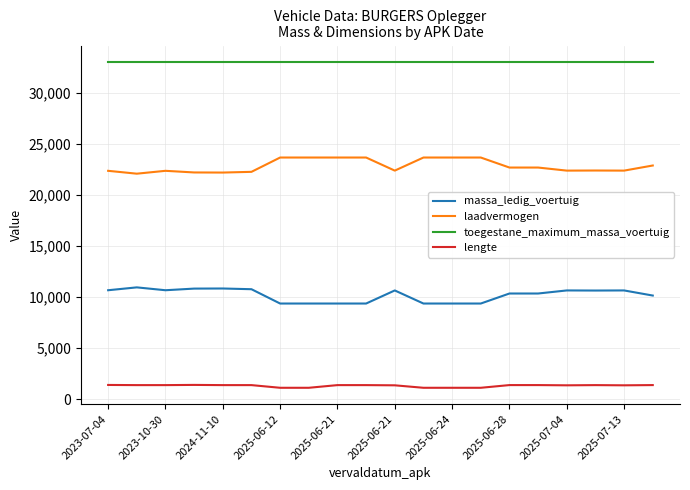

Which series has the largest total across all categories?

toegestane_maximum_massa_voertuig